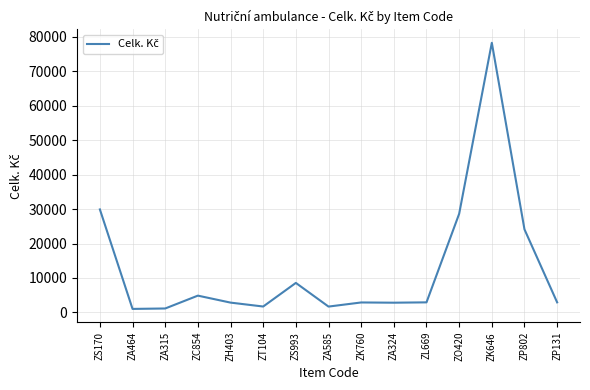

What is the difference between the maximum and minimum values?

77256.3